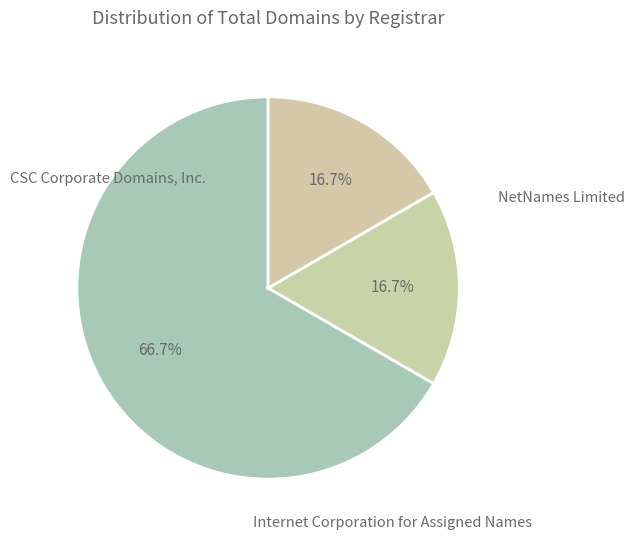

Count the number of slices in the pie.

3